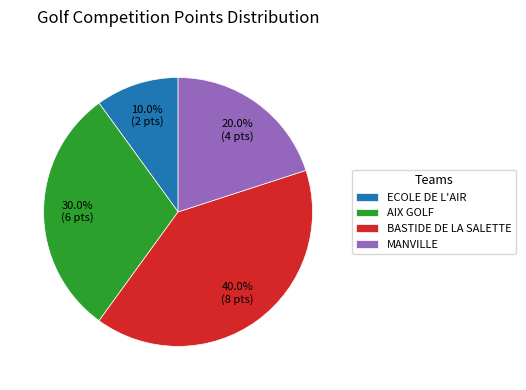

Does any single category account for the majority?

No